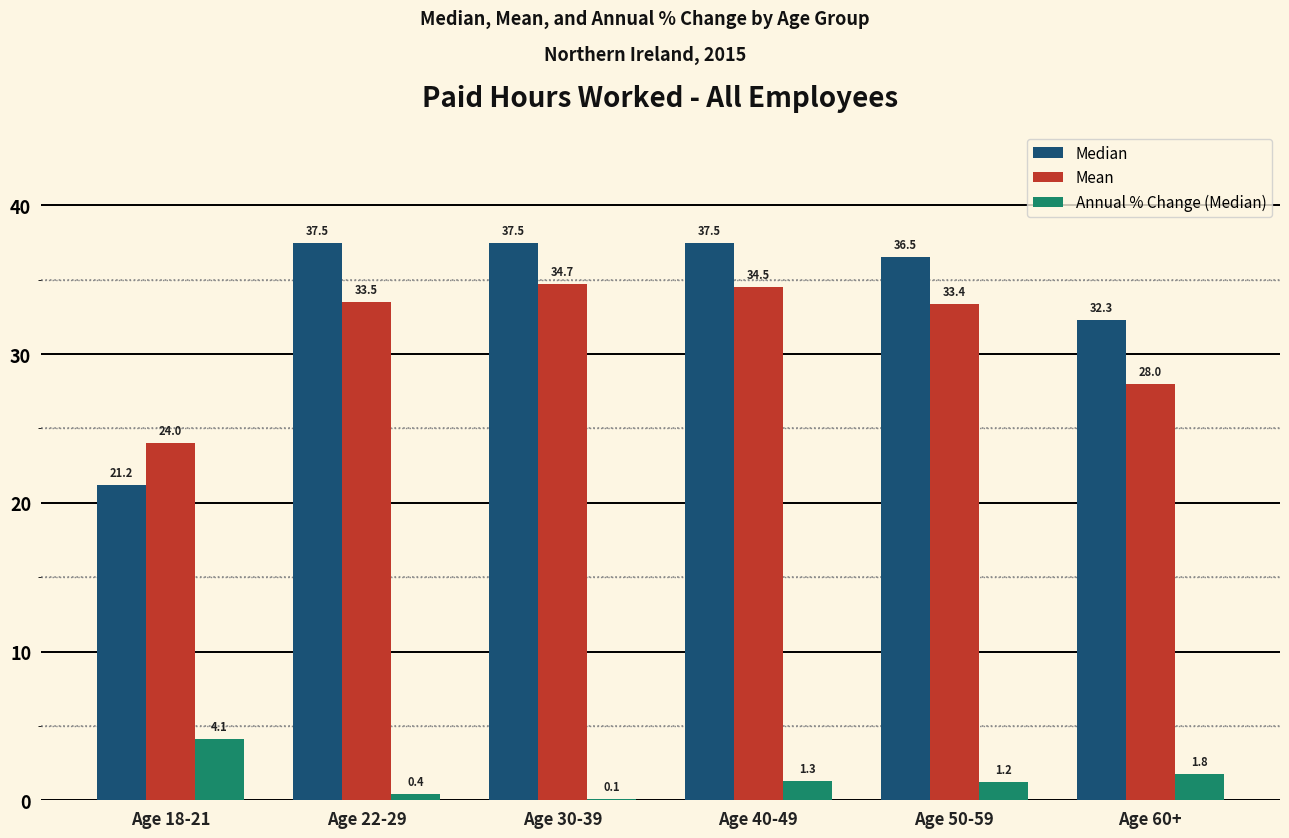

Where is Mean nearest to the value 29?

Age 60+